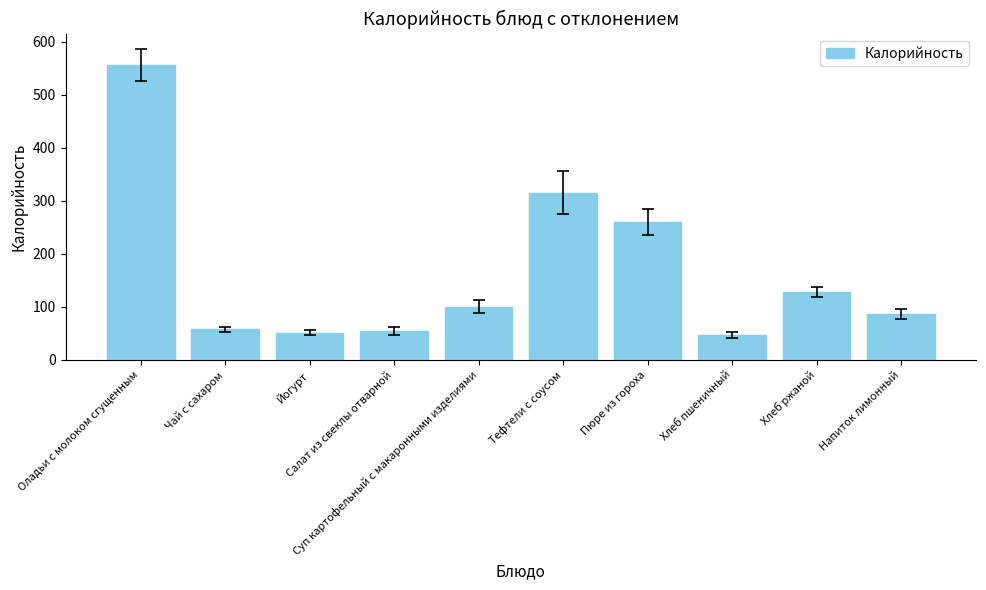

What is the difference between the second highest and second lowest values?

264.4